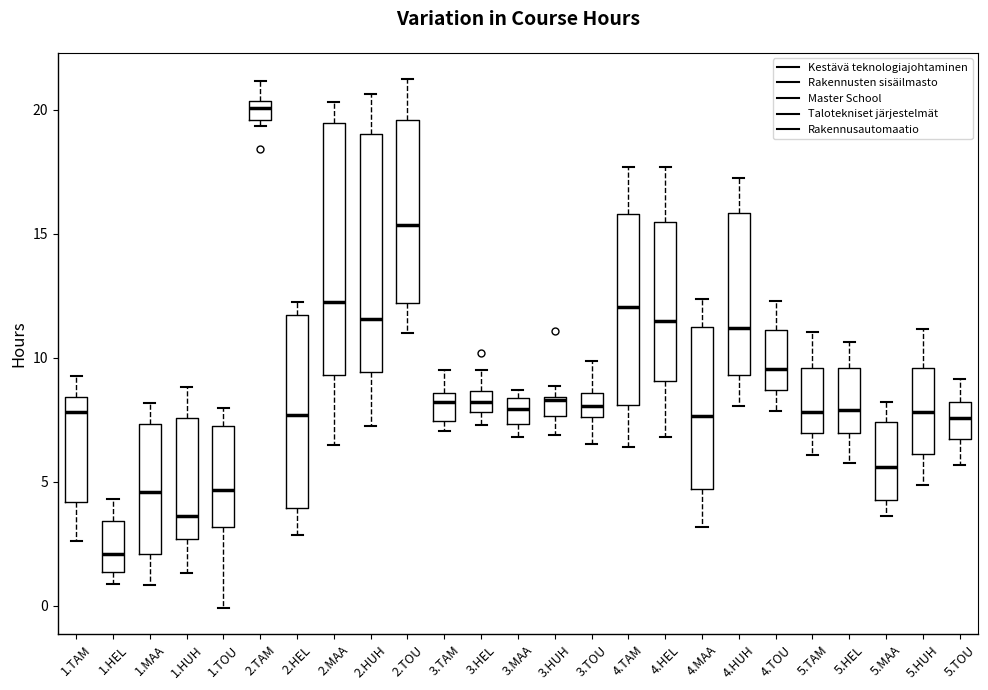

Reading left to right, transcribe this box plot: for each box, give where its median line is, the range the box spans, and where its two whiskers end, as read against the y-axis. The values are not printed on the chart, so give them approximately, as read against the axis.

1.TAM: median 8.0, box 4.0 to 8.5, whiskers 2.5 to 9.5
1.HEL: median 2.0, box 1.5 to 3.5, whiskers 1.0 to 4.5
1.MAA: median 4.5, box 2.0 to 7.5, whiskers 1.0 to 8.0
1.HUH: median 3.5, box 2.5 to 7.5, whiskers 1.5 to 9.0
1.TOU: median 4.5, box 3.0 to 7.5, whiskers 0.0 to 8.0
2.TAM: median 20.0, box 19.5 to 20.5, whiskers 19.5 (just below the box's lower edge) to 21.0
2.HEL: median 7.5, box 4.0 to 11.5, whiskers 3.0 to 12.0
2.MAA: median 12.0, box 9.5 to 19.5, whiskers 6.5 to 20.5
2.HUH: median 11.5, box 9.5 to 19.0, whiskers 7.5 to 20.5
2.TOU: median 15.5, box 12.0 to 19.5, whiskers 11.0 to 21.0
3.TAM: median 8.0, box 7.5 to 8.5, whiskers 7.0 to 9.5
3.HEL: median 8.0 (inside the box), box 8.0 to 8.5, whiskers 7.5 to 9.5
3.MAA: median 8.0, box 7.5 to 8.5, whiskers 7.0 to 8.5 (just above the box's upper edge)
3.HUH: median 8.5, box 7.5 to 8.5, whiskers 7.0 to 9.0
3.TOU: median 8.0, box 7.5 to 8.5, whiskers 6.5 to 10.0
4.TAM: median 12.0, box 8.0 to 16.0, whiskers 6.5 to 17.5
4.HEL: median 11.5, box 9.0 to 15.5, whiskers 7.0 to 17.5
4.MAA: median 7.5, box 4.5 to 11.0, whiskers 3.0 to 12.5
4.HUH: median 11.0, box 9.5 to 16.0, whiskers 8.0 to 17.5
4.TOU: median 9.5, box 8.5 to 11.0, whiskers 8.0 to 12.5
5.TAM: median 8.0, box 7.0 to 9.5, whiskers 6.0 to 11.0
5.HEL: median 8.0, box 7.0 to 9.5, whiskers 6.0 to 10.5
5.MAA: median 5.5, box 4.5 to 7.5, whiskers 3.5 to 8.0
5.HUH: median 8.0, box 6.0 to 9.5, whiskers 5.0 to 11.0
5.TOU: median 7.5, box 6.5 to 8.0, whiskers 5.5 to 9.0